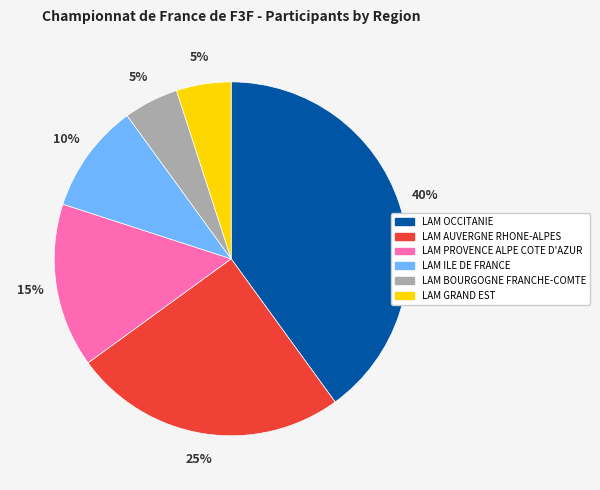

Does any single category account for the majority?

No